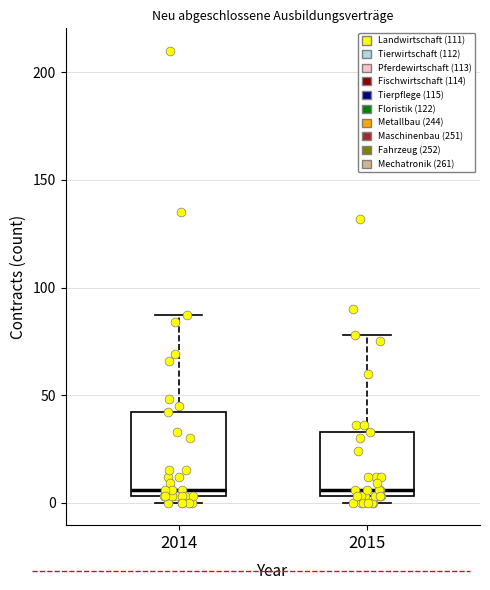

Reading left to right, transcribe this box plot: for each box, give where its median line is, the range the box spans, and where its two whiskers end, as read against the y-axis. The values are not printed on the chart, so give them approximately, as read against the axis.

2014: median 5 (just above the box's lower edge), box 5 to 40, whiskers 0 to 85
2015: median 5 (just above the box's lower edge), box 5 to 35, whiskers 0 to 80